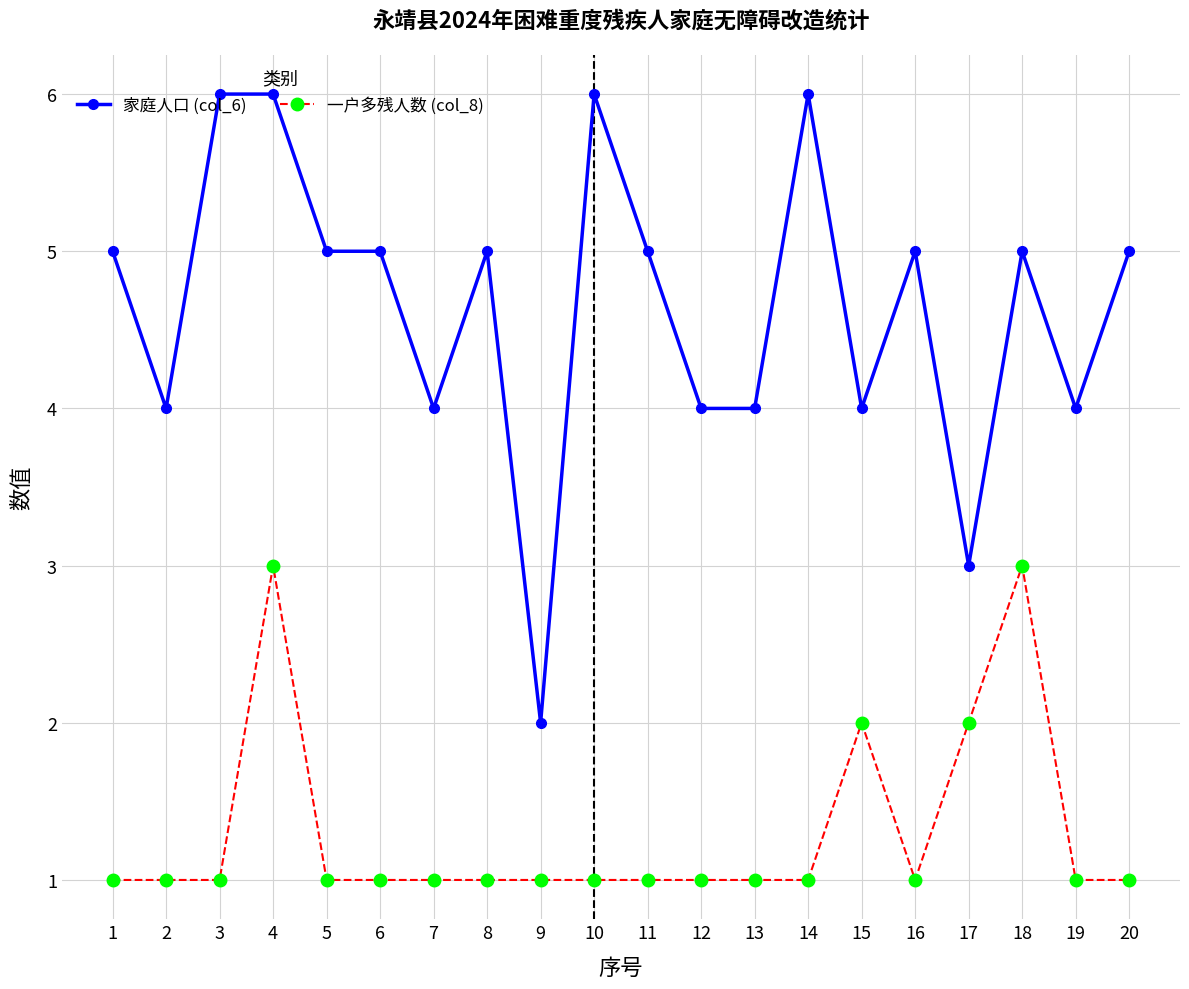

What is the difference between the maximum and minimum values in the 一户多残人数 (col_8) series?

2